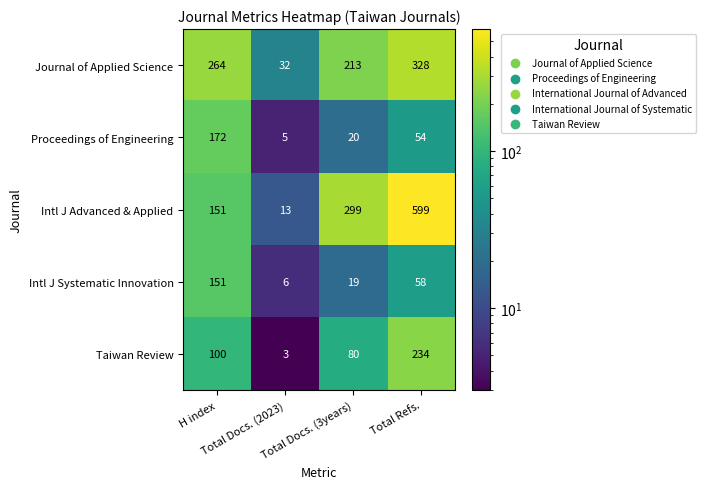

What is the difference between the second highest and second lowest values in the Proceedings of Engineering series?

34